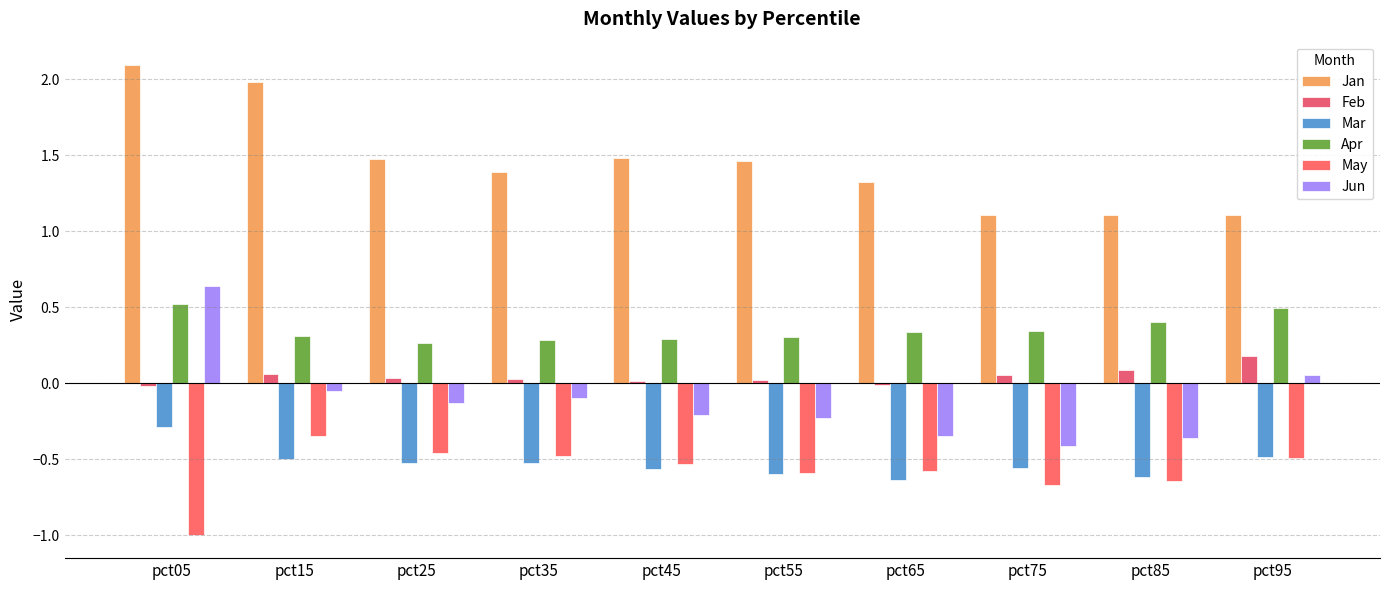

Which series changed the most between pct05 and pct55?

Jun